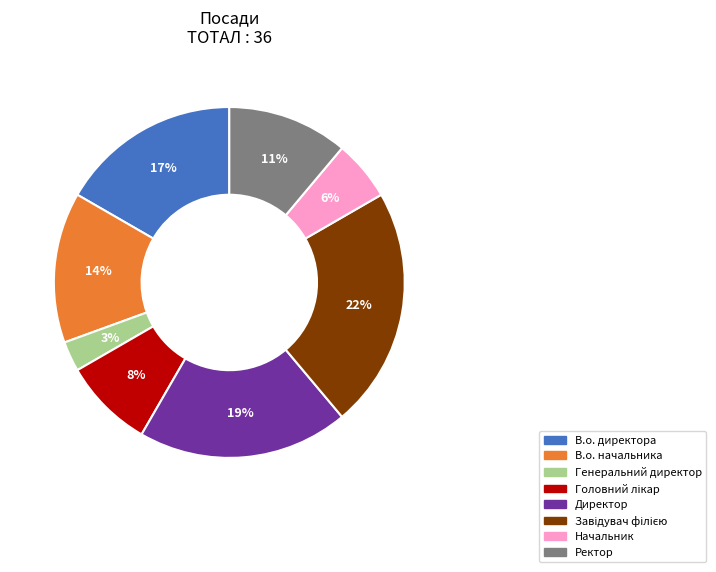

Does any single category account for the majority?

No